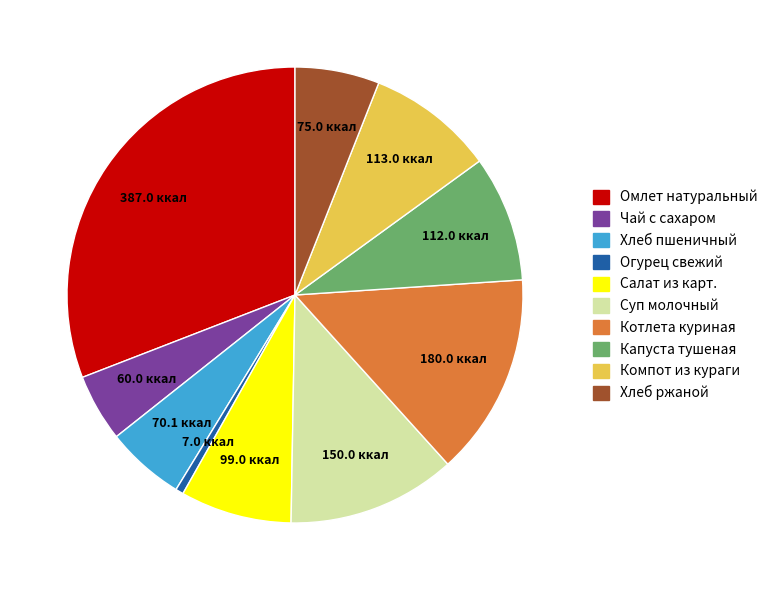

Do Котлета куриная and Салат из карт. together represent more than half of the pie?

No